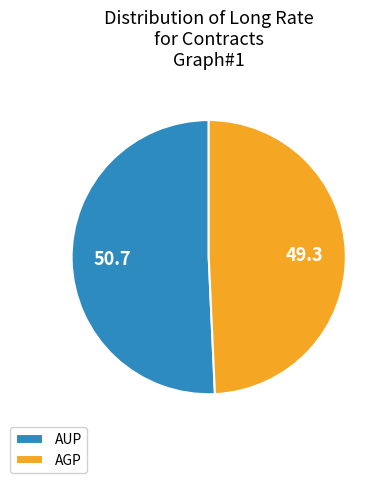

Is it true that AGP is 49% of the pie?

True